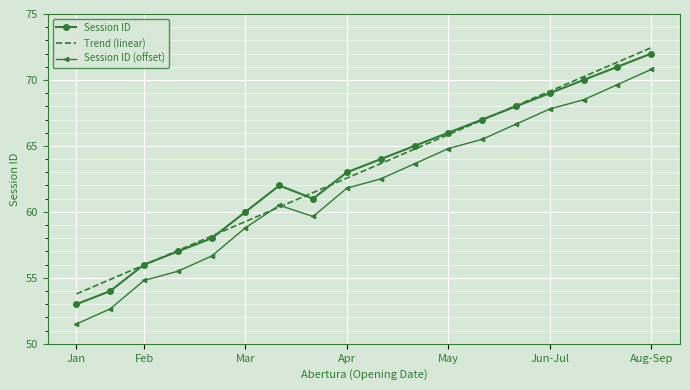

What is the greatest value displayed?

72.4